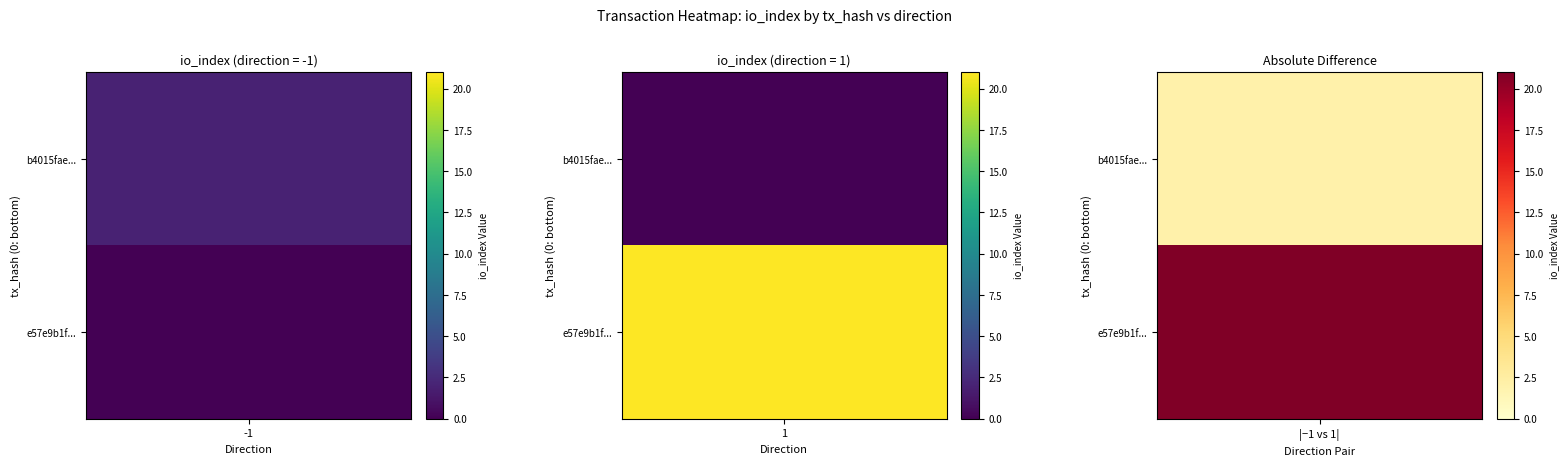

Which series has the widest spread of values?

e57e9b1f488c2595ad782b7753a2c8eb51e77f3